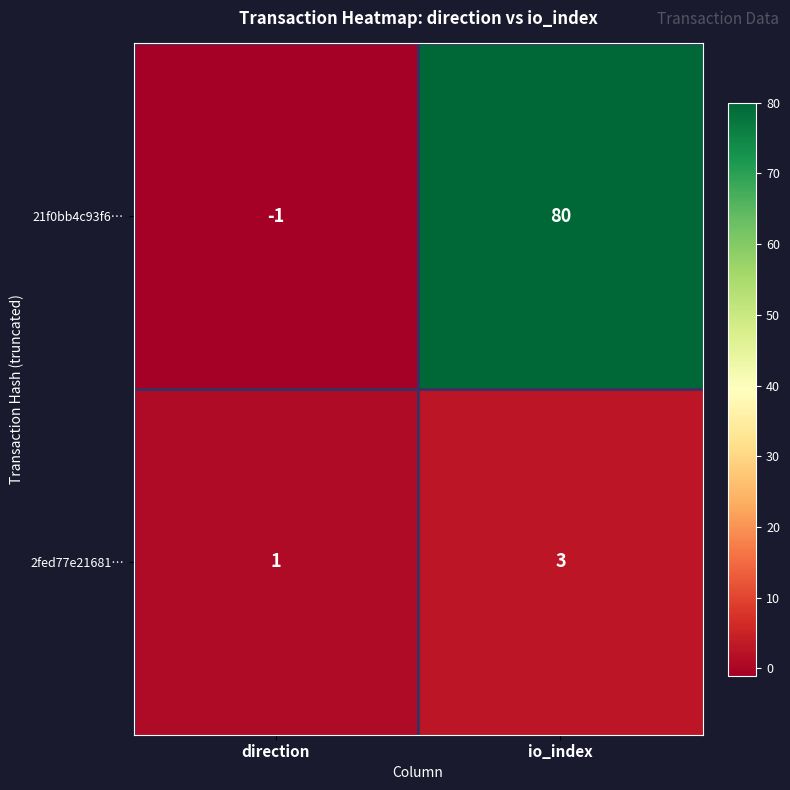

How many values in the 2fed77e21681… series are below 3?

1